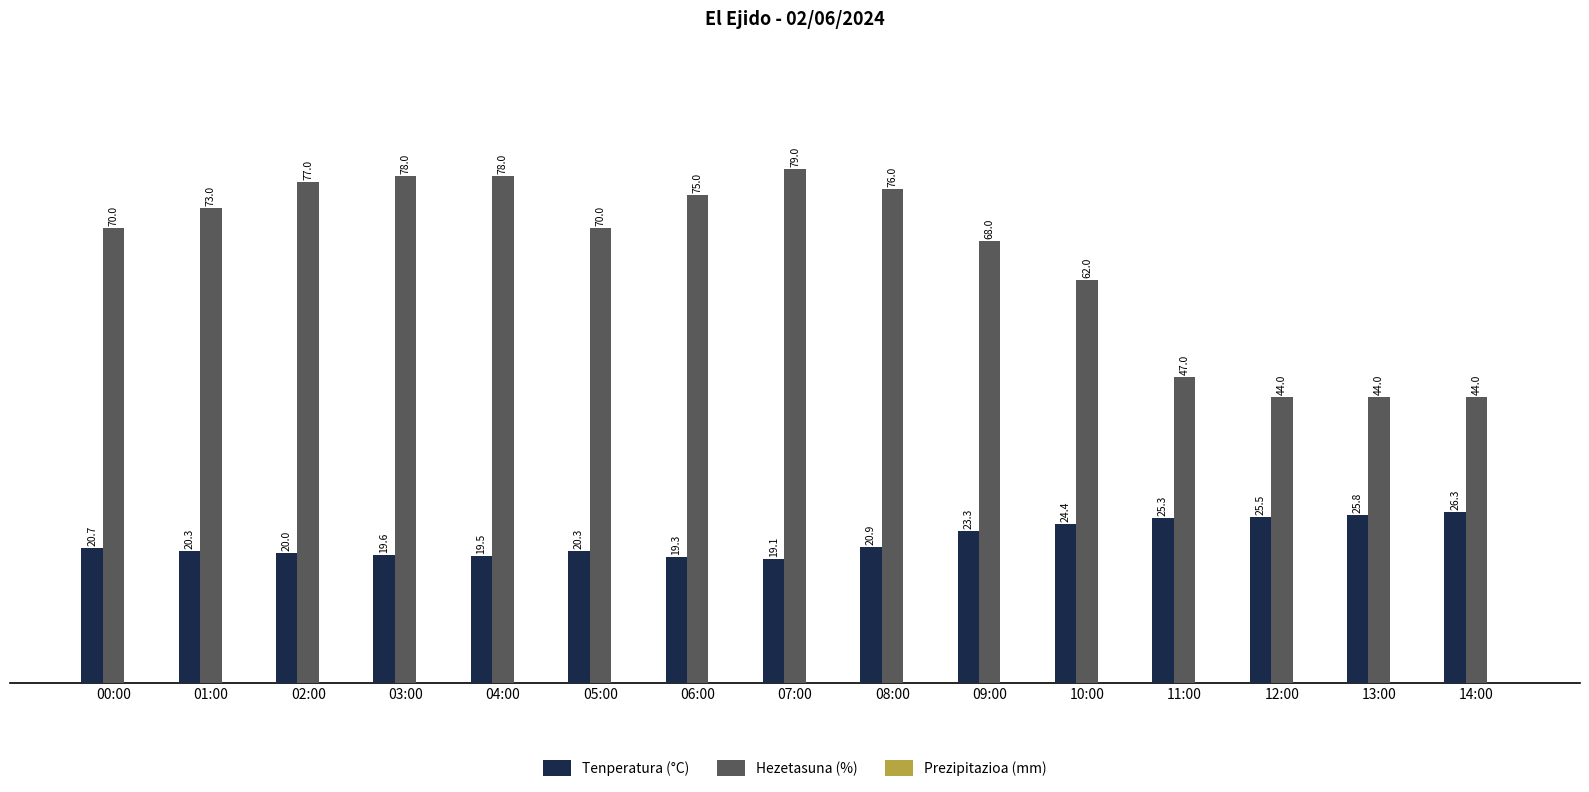

Which series has the widest spread of values?

Hezetasuna (%)